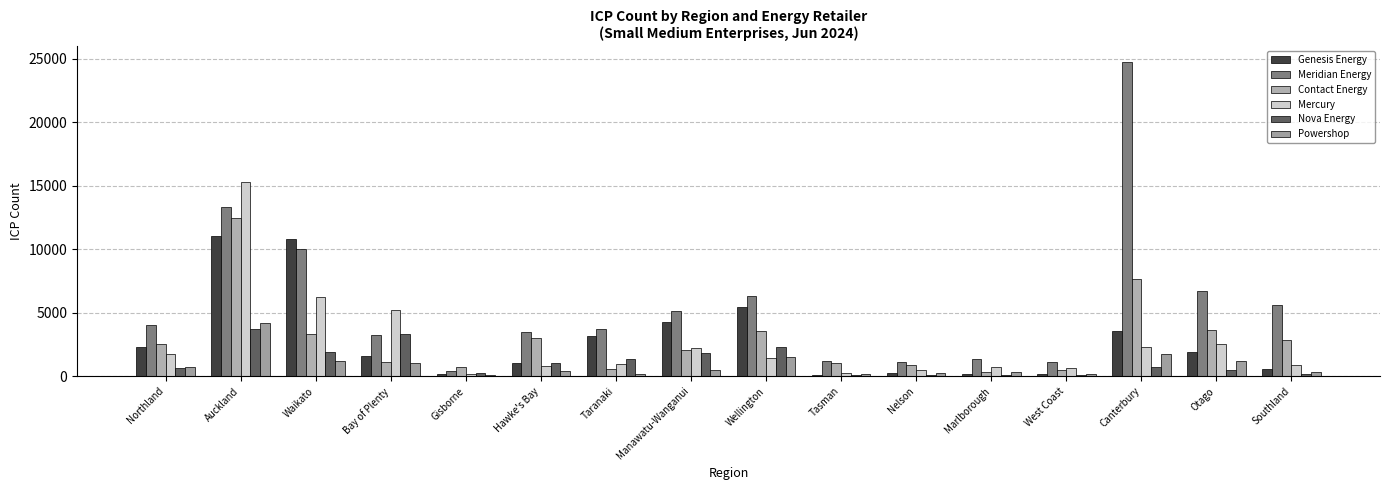

What is the highest value of the Nova Energy series?

3708